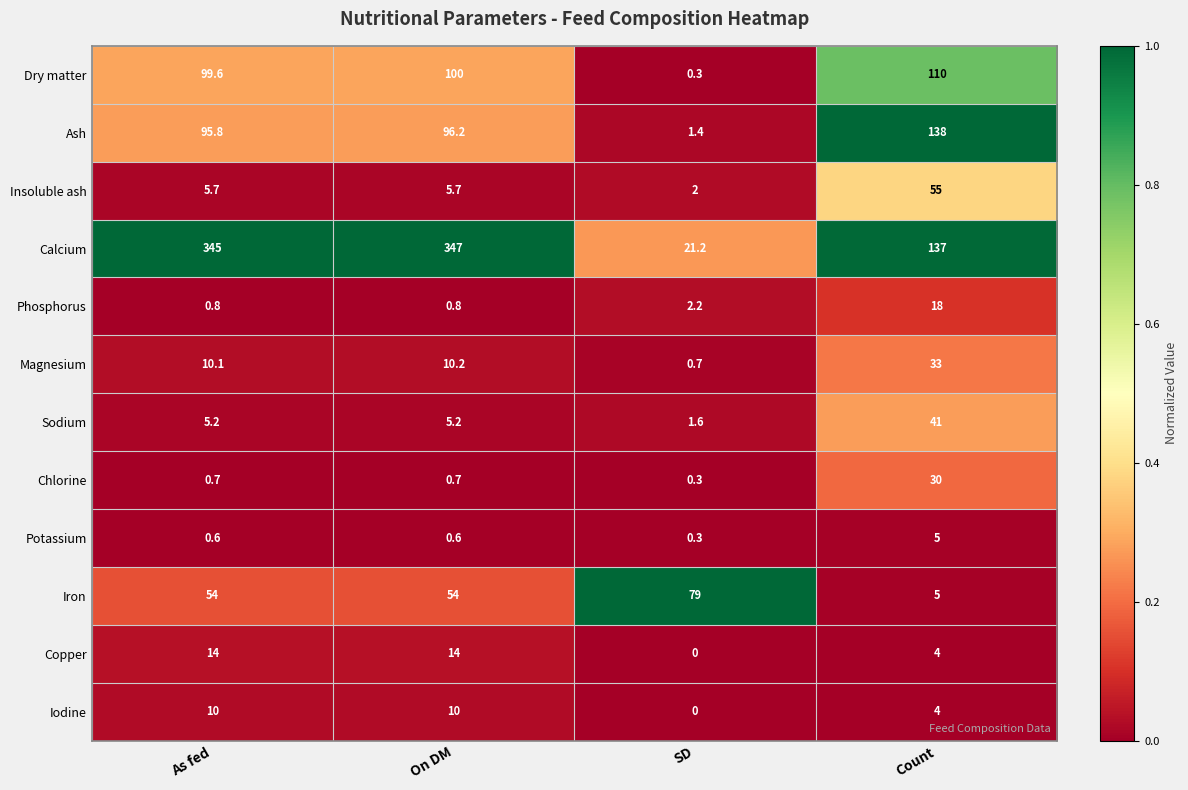

Which series has the largest total across all categories?

Calcium